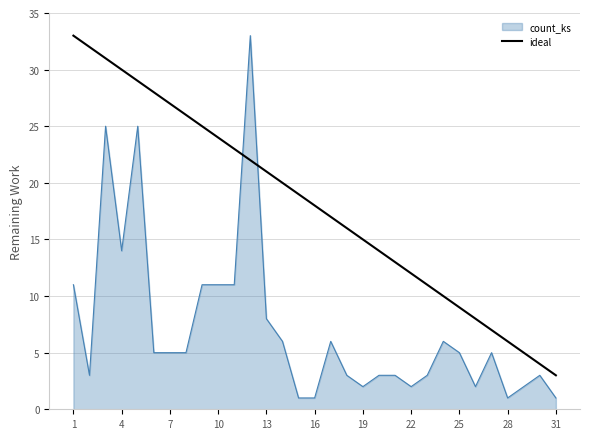

What is the greatest value displayed?

33